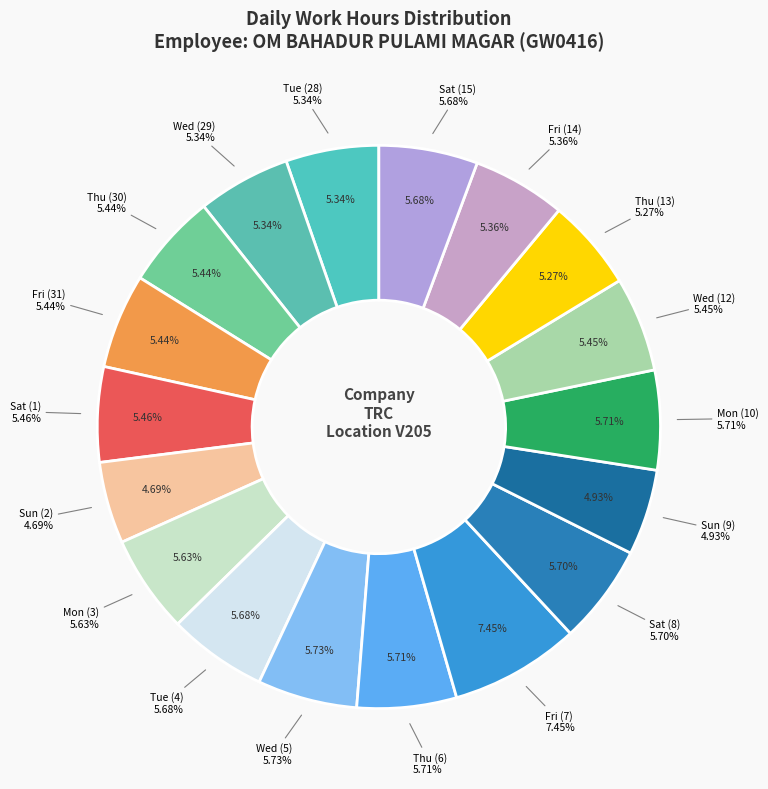

The Sun (2) slice represents 1% of the pie. True or false?

False